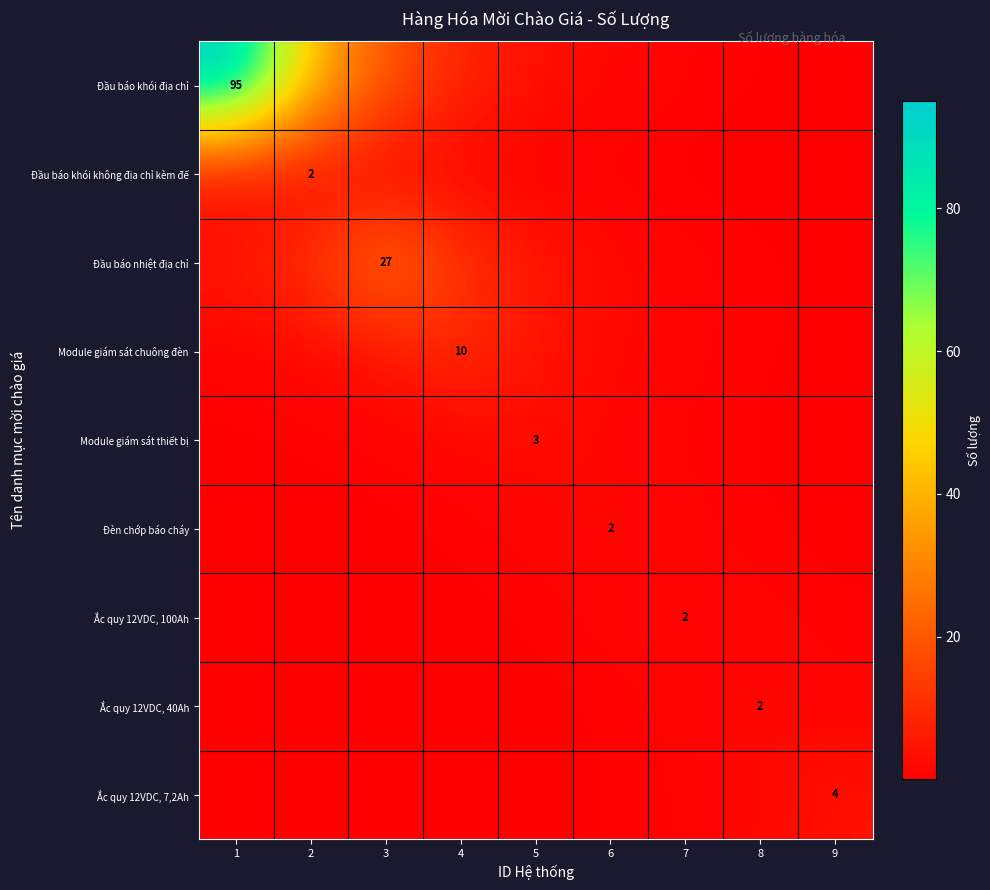

True or false: Đầu báo khói địa chỉ has a value of 2.3 at 6.

False